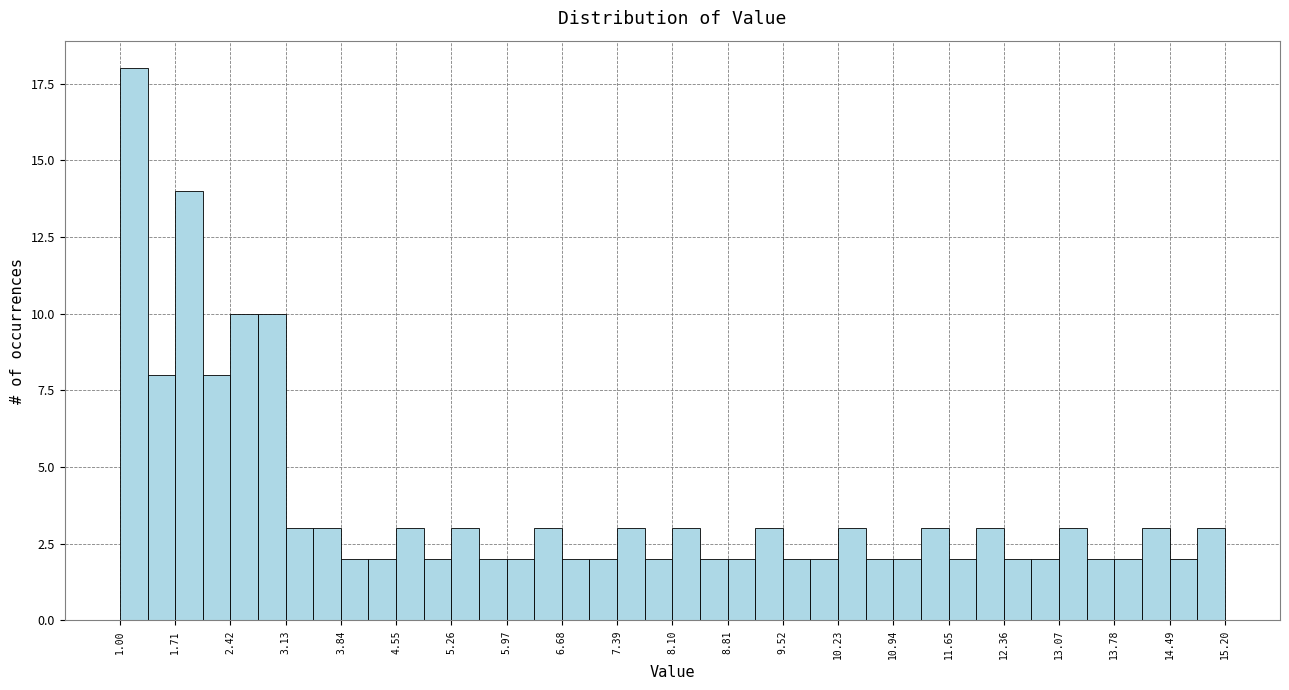

Read against the x-axis, roughly where is the centre of the tallest bar?

1.2